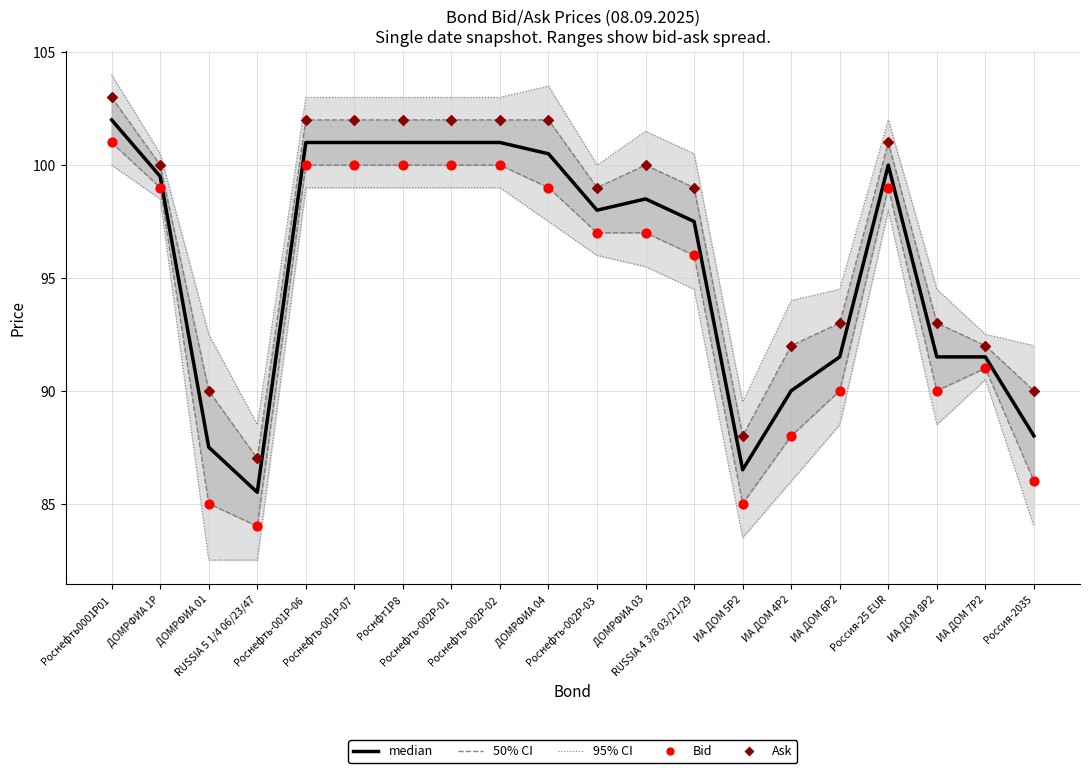

Which series reaches the maximum Y coordinate?

Ask (Data)